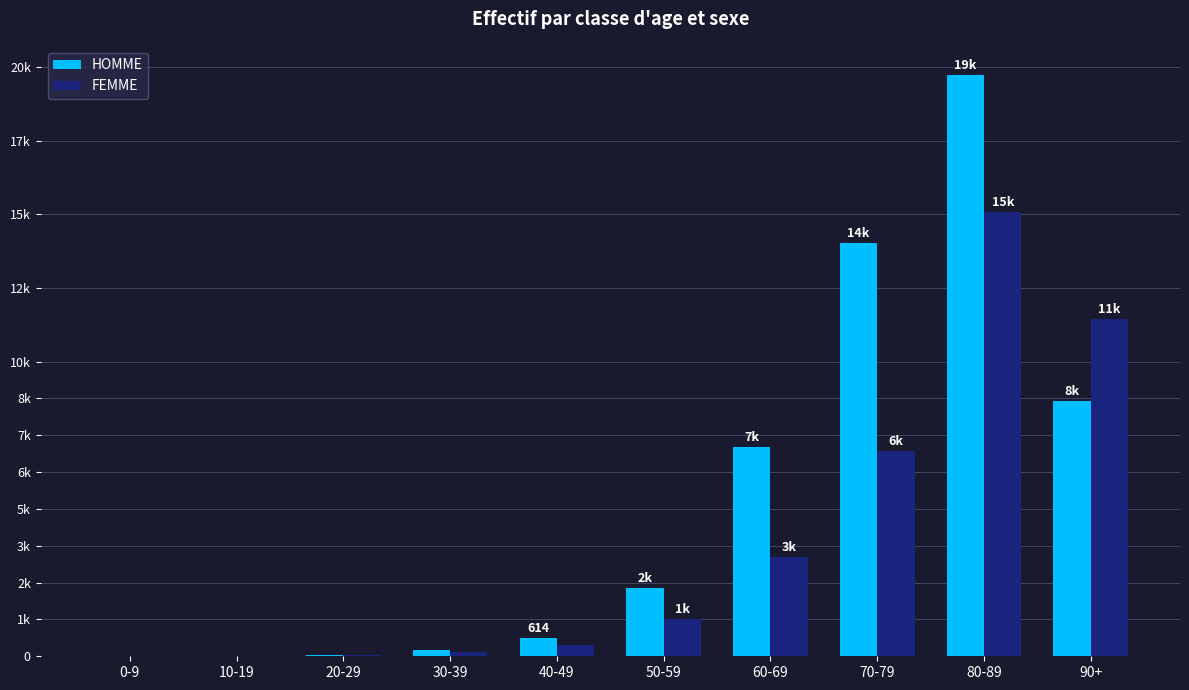

Between 50-59 and 70-79, which series saw the biggest shift?

HOMME